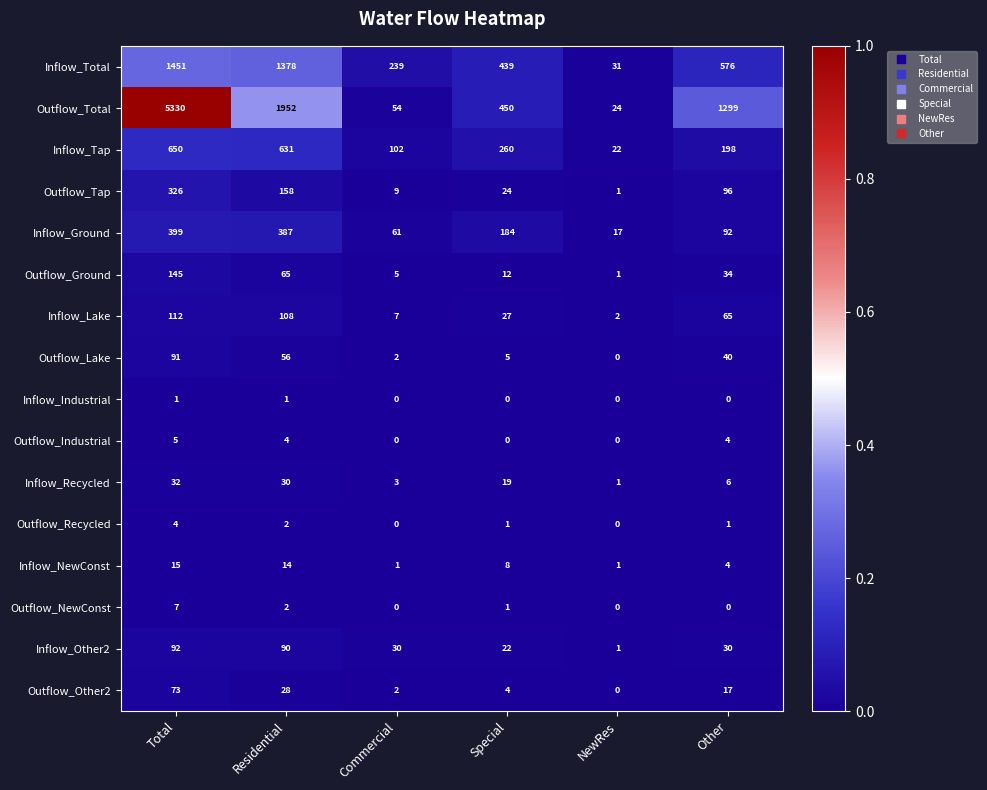

At which category does the chart reach its peak across all series?

Total